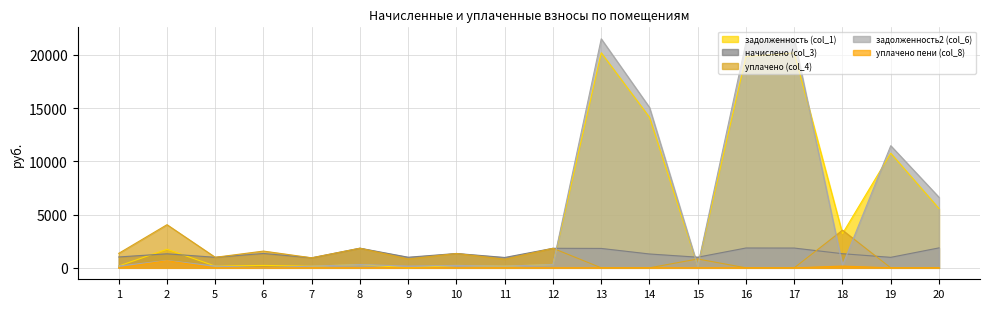

What is the sum of all задолженность2 (col_6) values?

100118.2